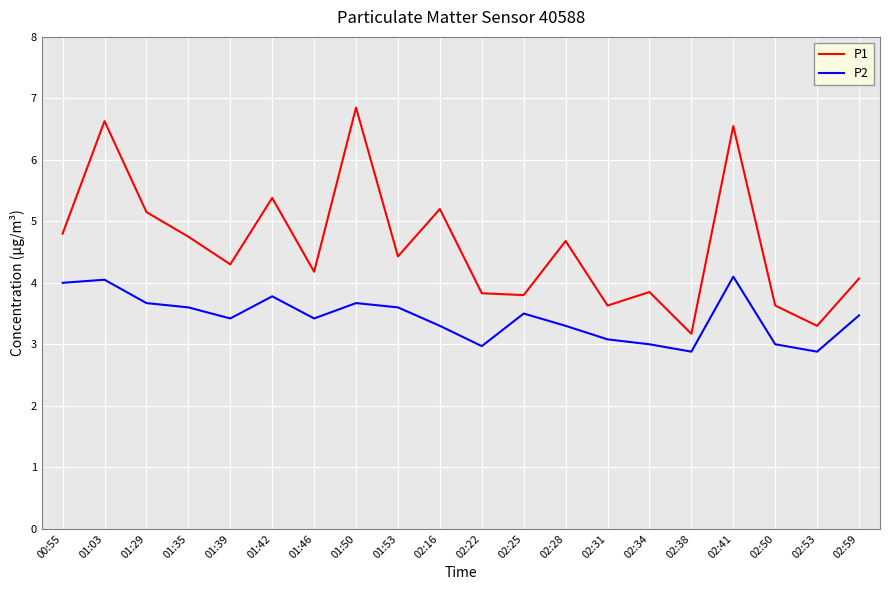

True or false: P2 and P1 cross at least once.

False